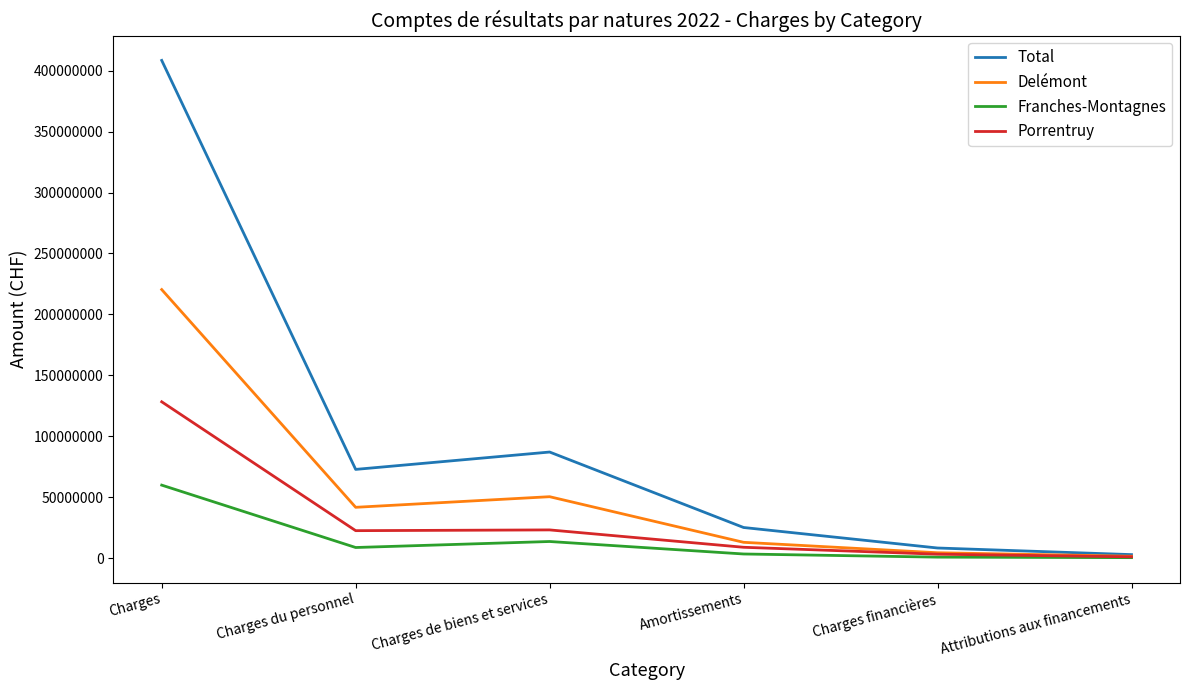

Which series has the largest total across all categories?

Total